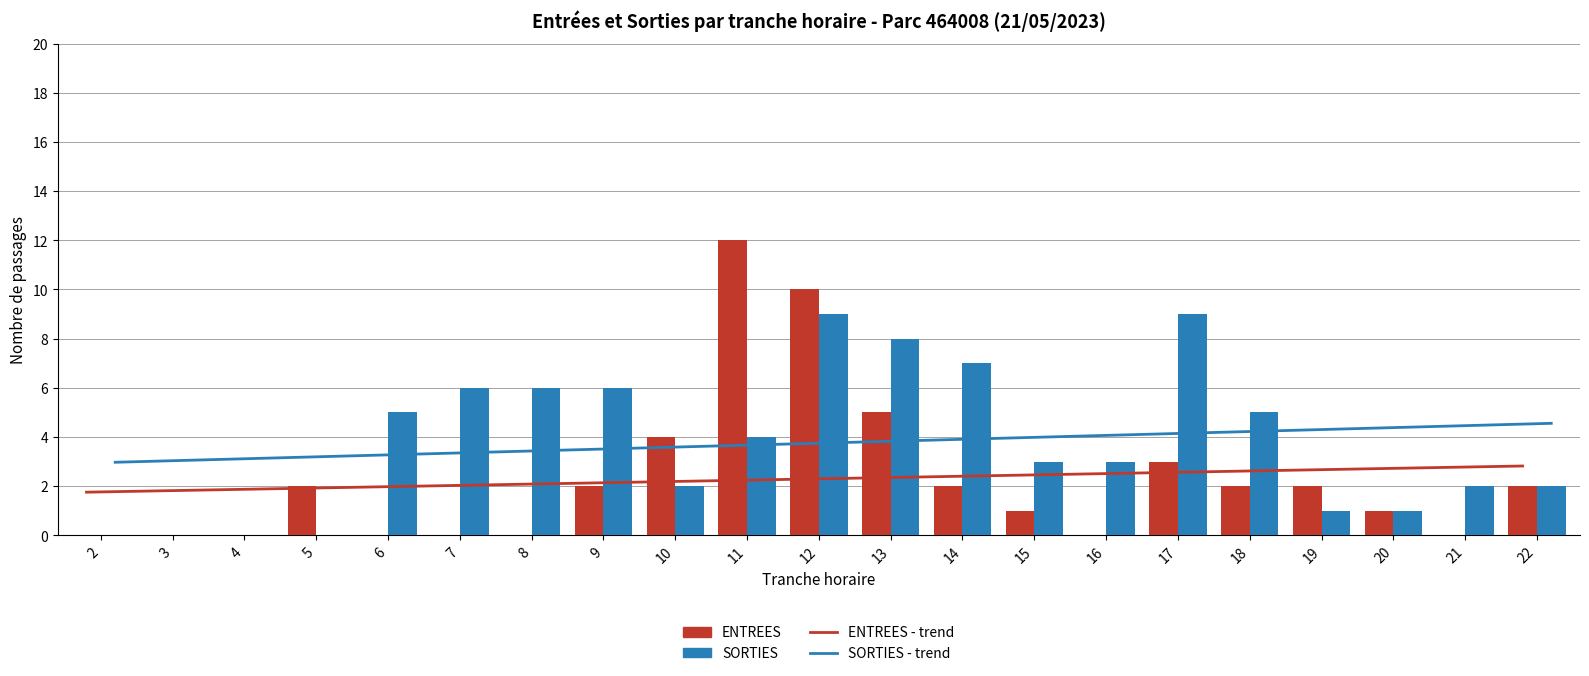

List the series in order of their peak value, lowest first.

ENTREES - trend, SORTIES - trend, SORTIES, ENTREES